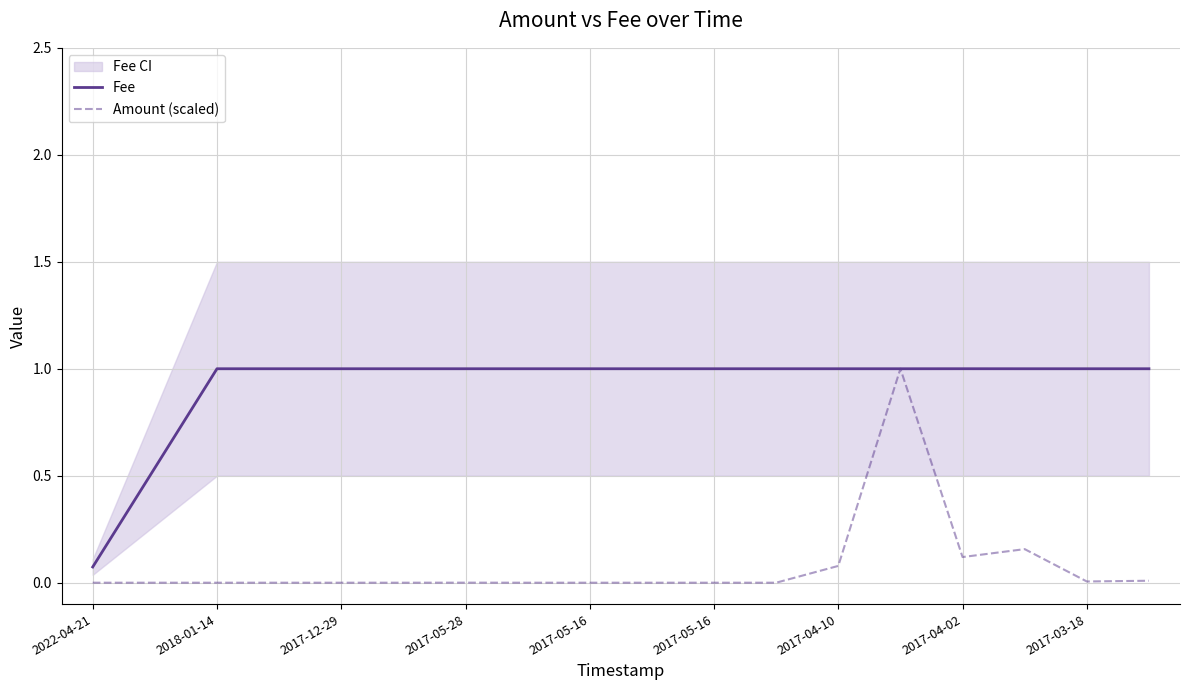

Which series ends up on top after the final intersection of Amount (scaled) and Fee?

Fee